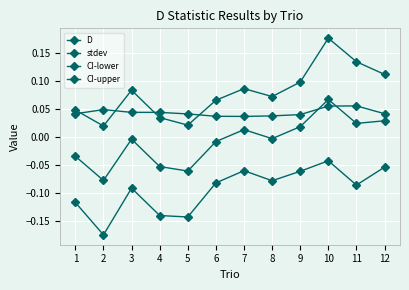

Rank the series at 2 from highest to lowest value.

stdev, CI-upper, D, CI-lower